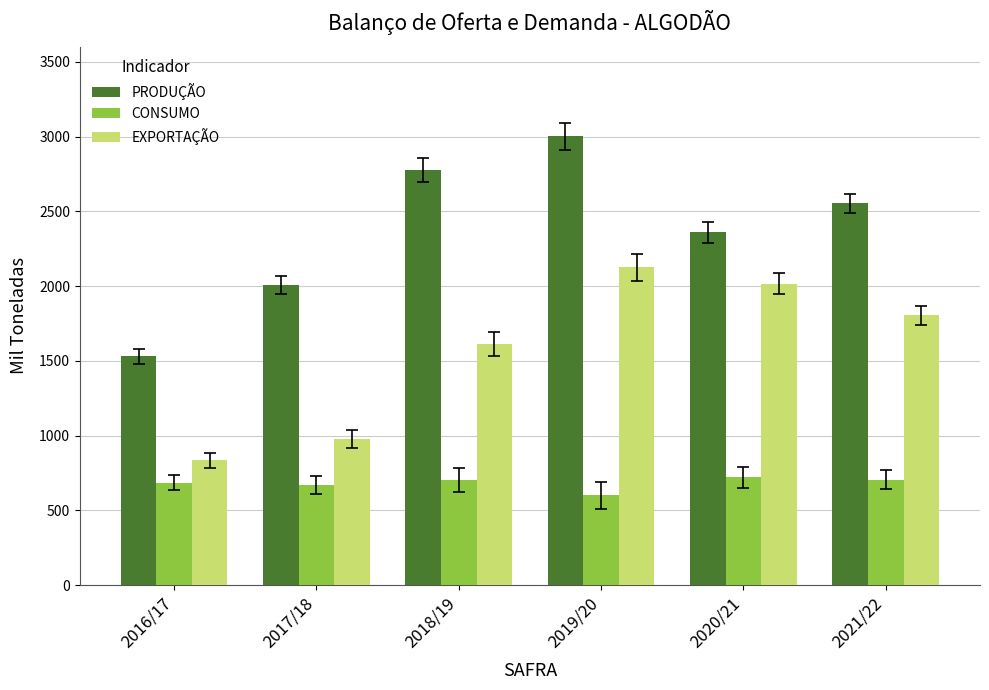

What is the sum of the PRODUÇÃO values at 2016/17 and 2019/20?

4531.1